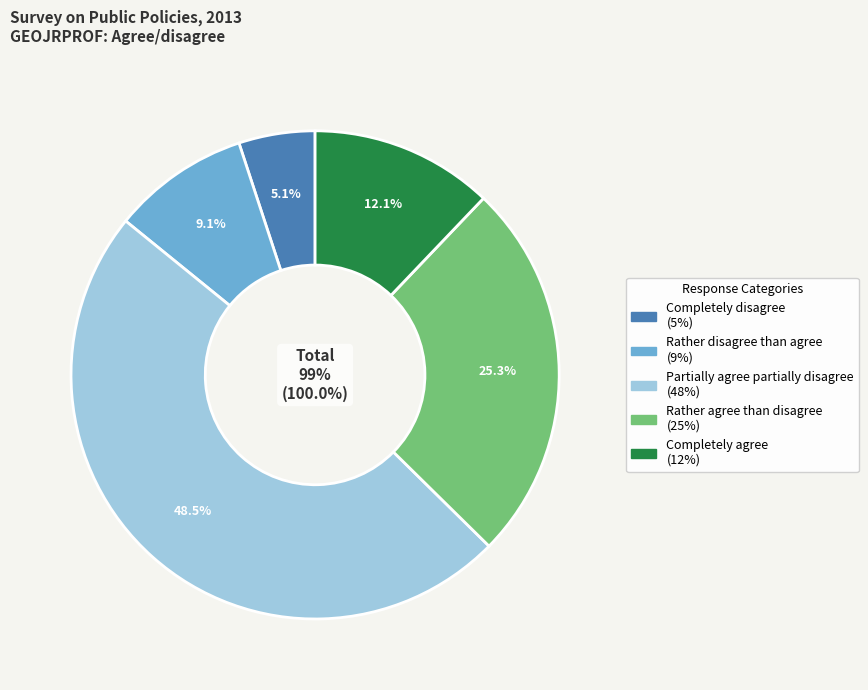

To the nearest percent, what is the difference between the largest and smallest slice percentages?

43%